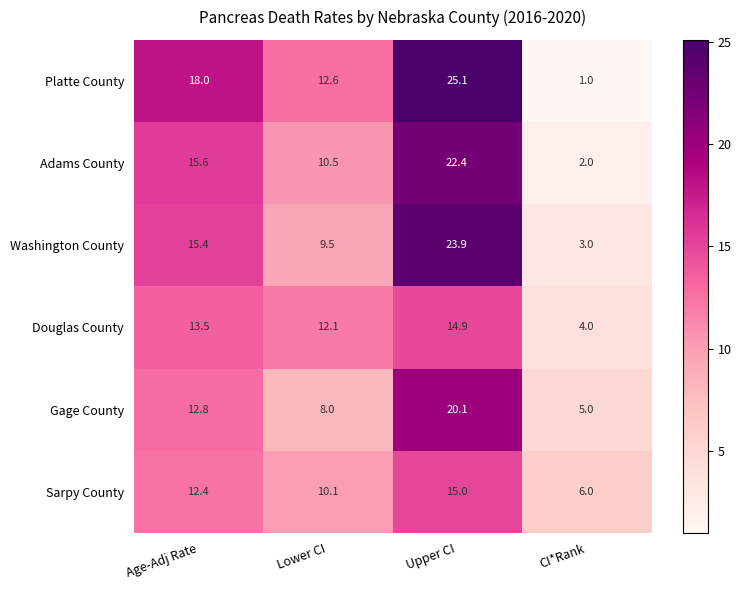

Which series changed the most between Upper CI and CI*Rank?

Platte County